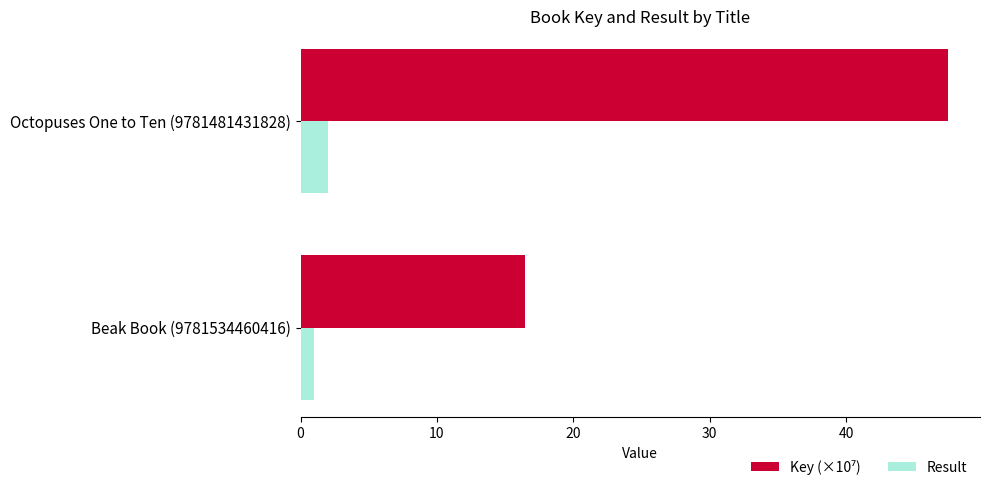

What is the approximate value of Result at Beak Book (9781534460416)?

1.0